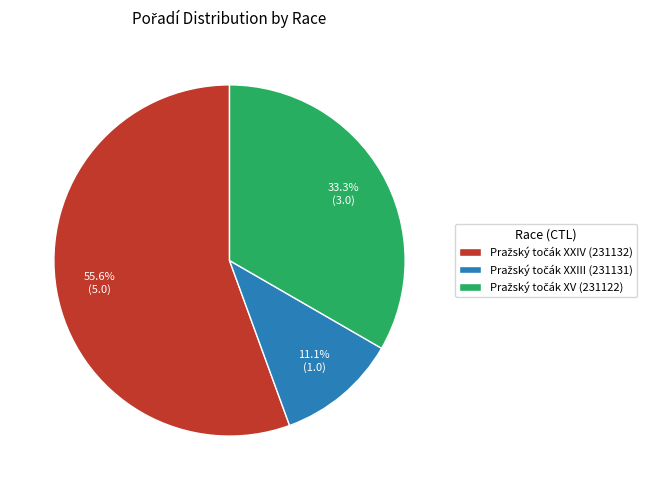

Does any single category account for the majority?

Yes